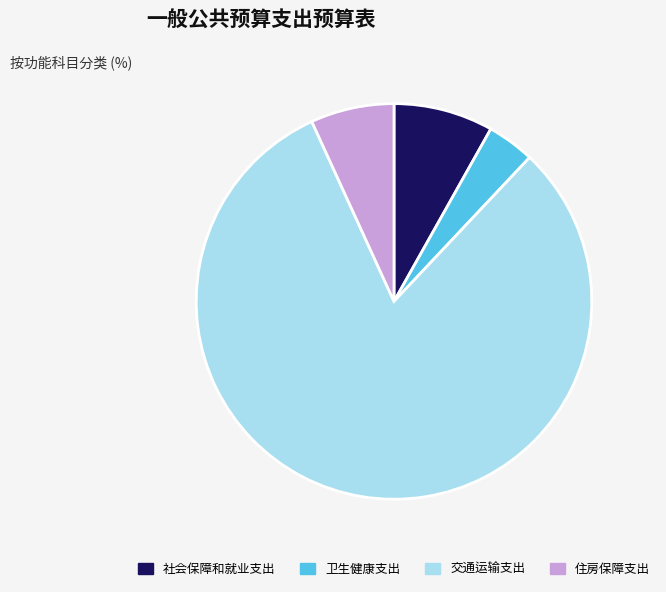

Approximately how many times larger is the value at 社会保障和就业支出 compared to 住房保障支出?

1.2